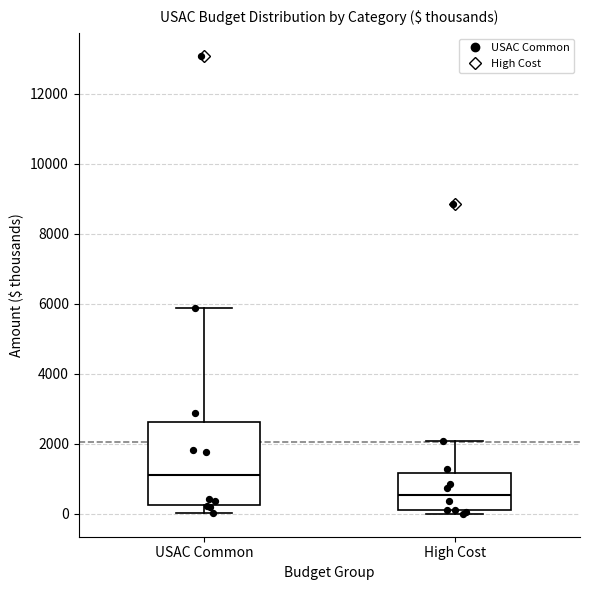

Where is the lower edge of the box for USAC Common on the y-axis? The values are not printed on the chart, so give them approximately, as read against the axis.

200